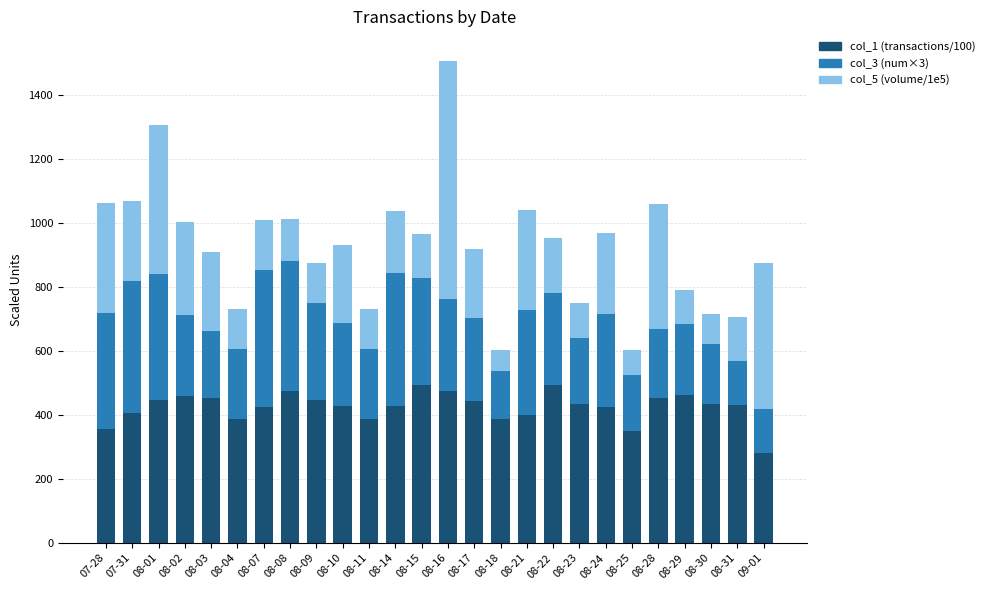

The value of col_1 (transactions/100) at 08-04 is 584.1. True or false?

False